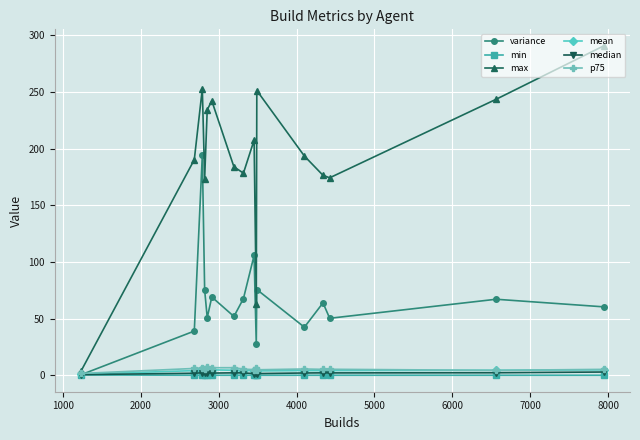

What is the maximum value for variance?

194.2